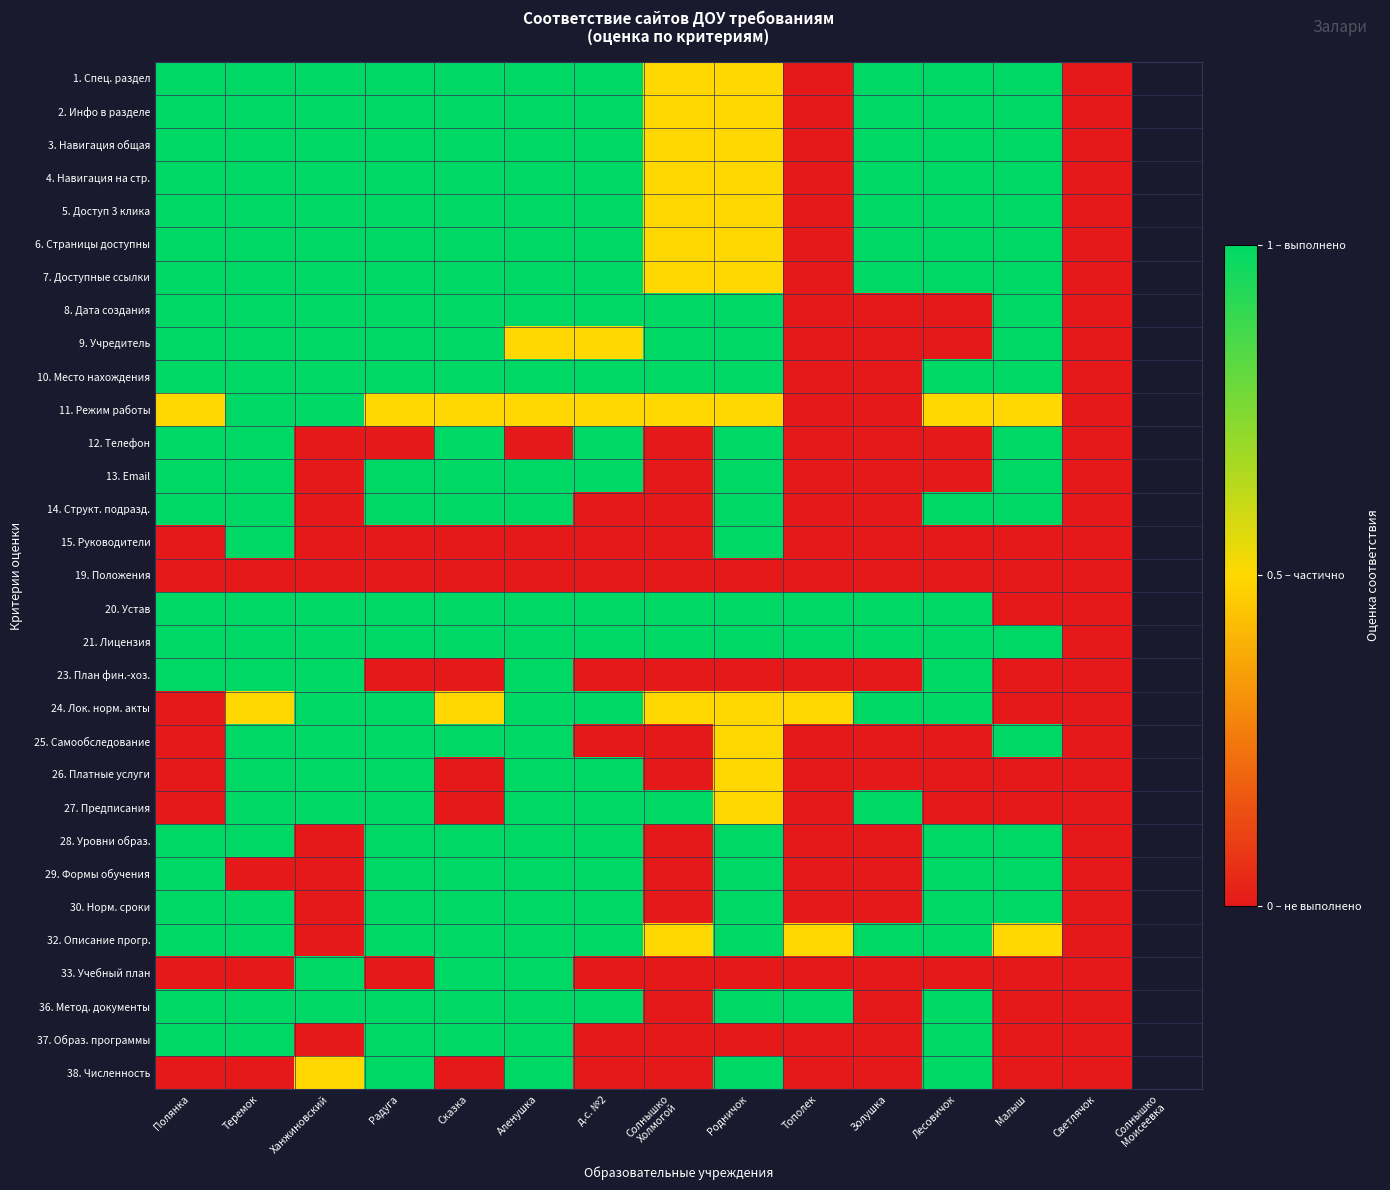

Count the number of data series in this chart.

31